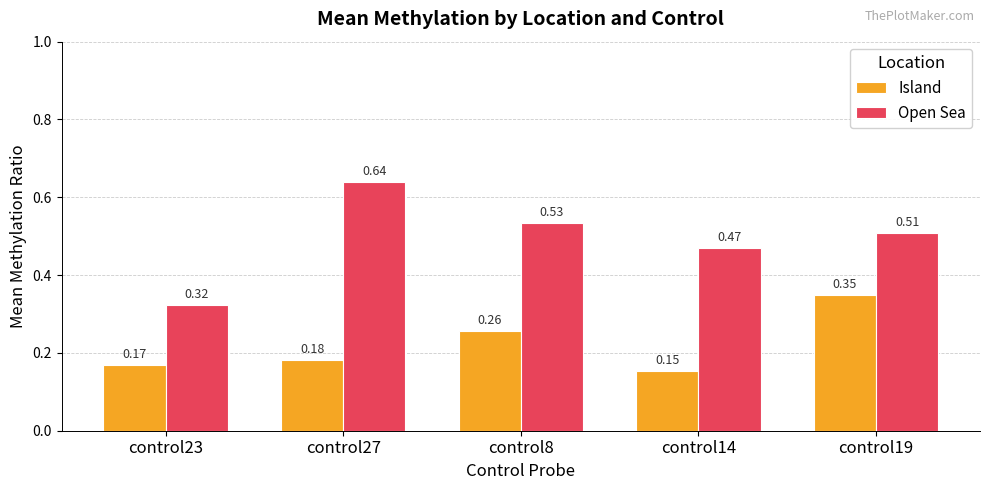

Between control27 and control14, which series saw the biggest shift?

Open Sea